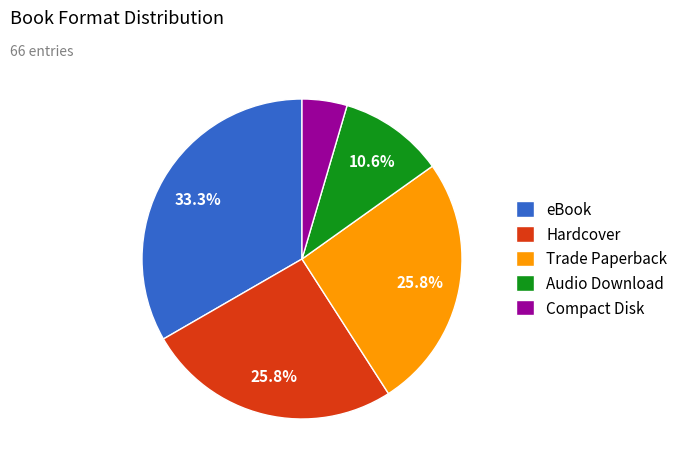

Is it true that Hardcover is 32% of the pie?

False